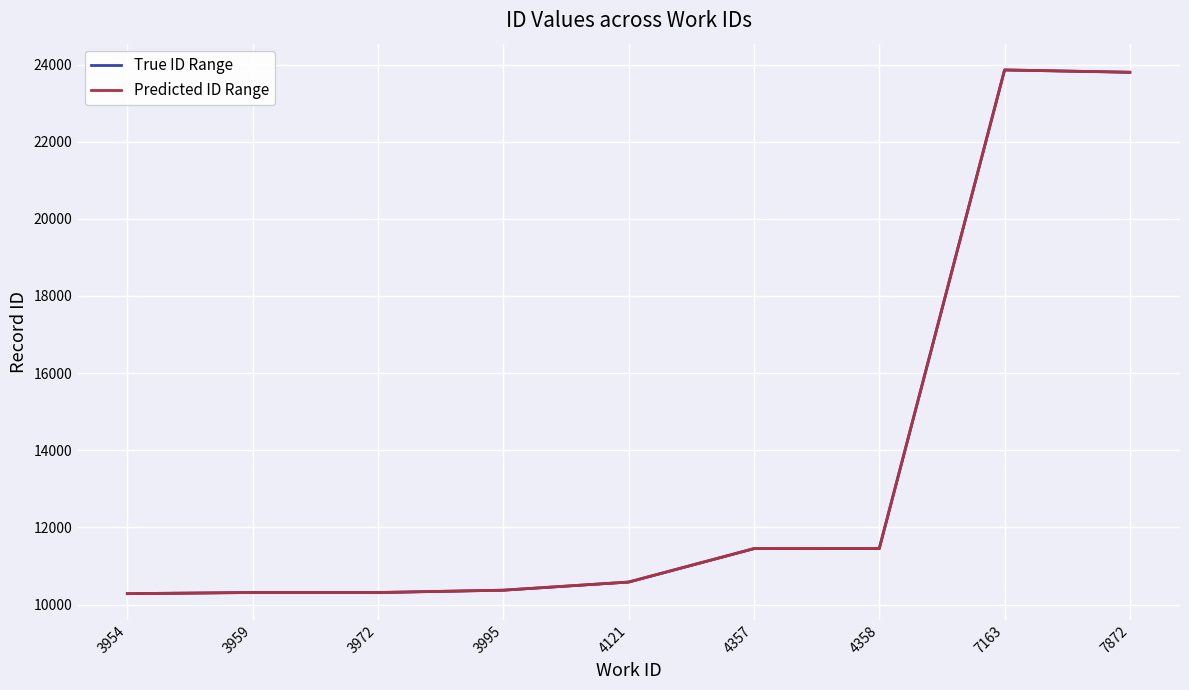

What is the total value across all series at 3995?

20744